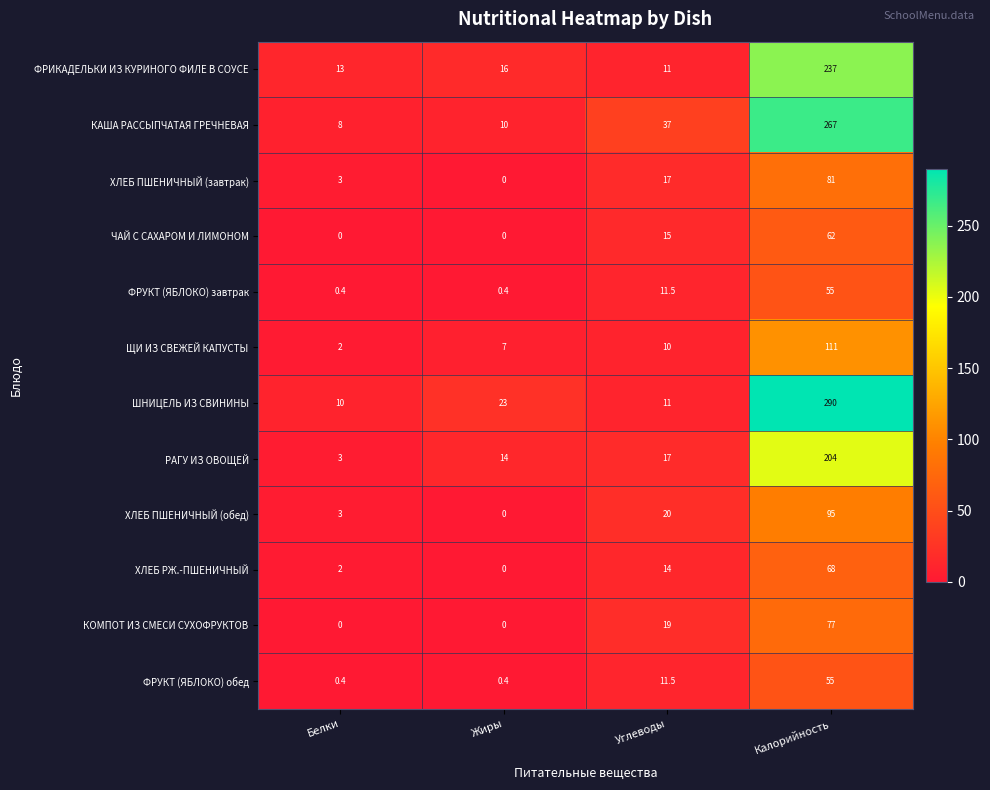

Is it true that ФРИКАДЕЛЬКИ ИЗ КУРИНОГО ФИЛЕ В СОУСЕ equals 76.3 at Калорийность?

False